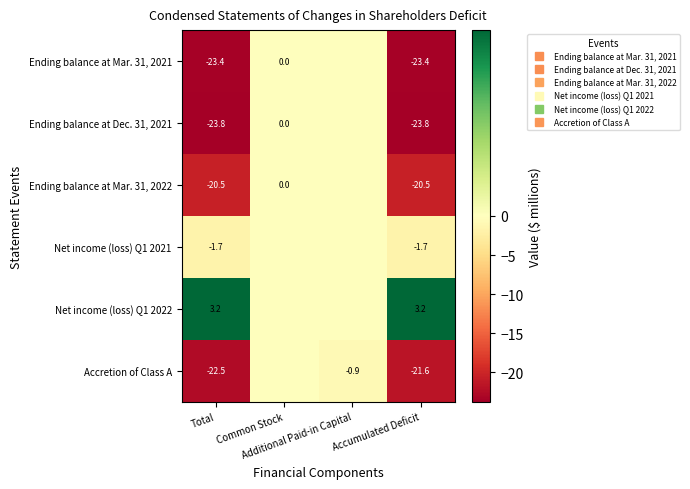

The value of Net income (loss) Q1 2021 at Total is -1.0. True or false?

False